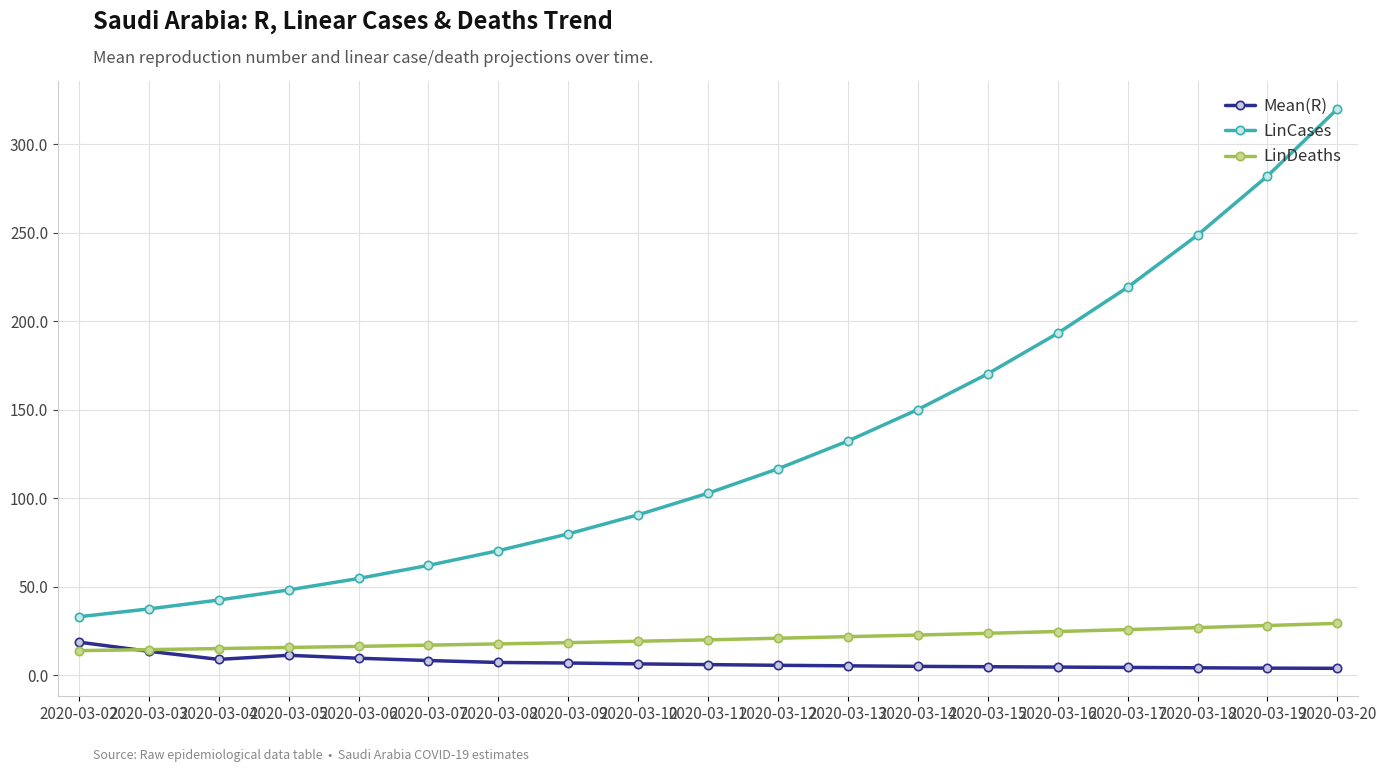

True or false: LinCases has more than 2 points higher than both neighbors.

False